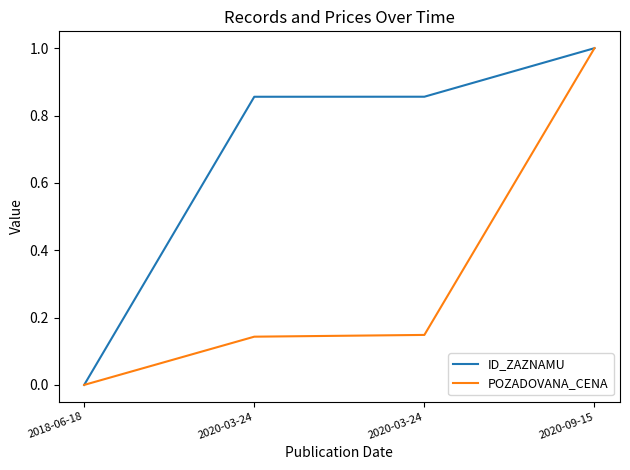

At which label does ID_ZAZNAMU reach its minimum?

2018-06-18